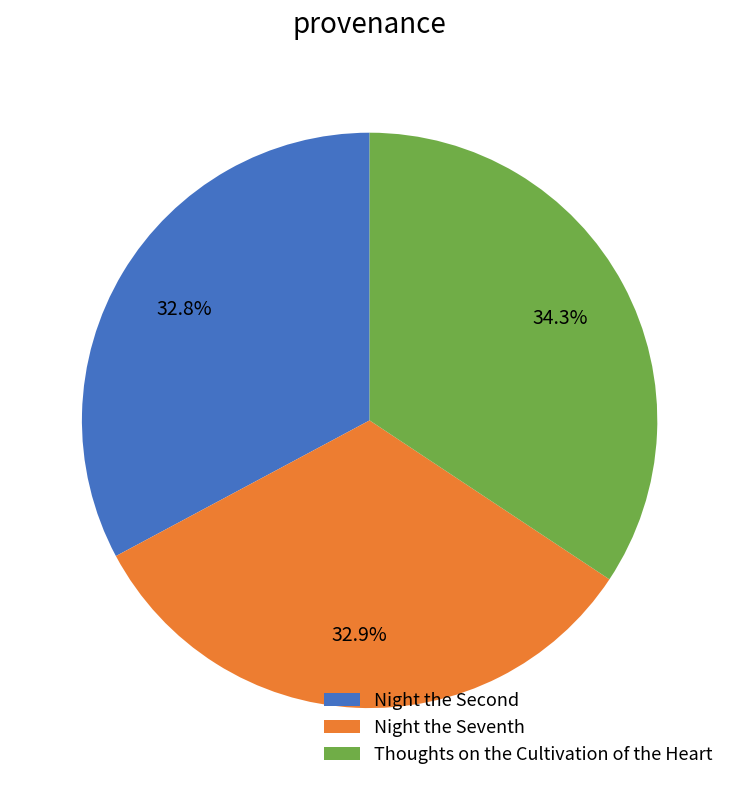

To the nearest percent, what percentage of the pie is Thoughts on the Cultivation of the Heart?

34%